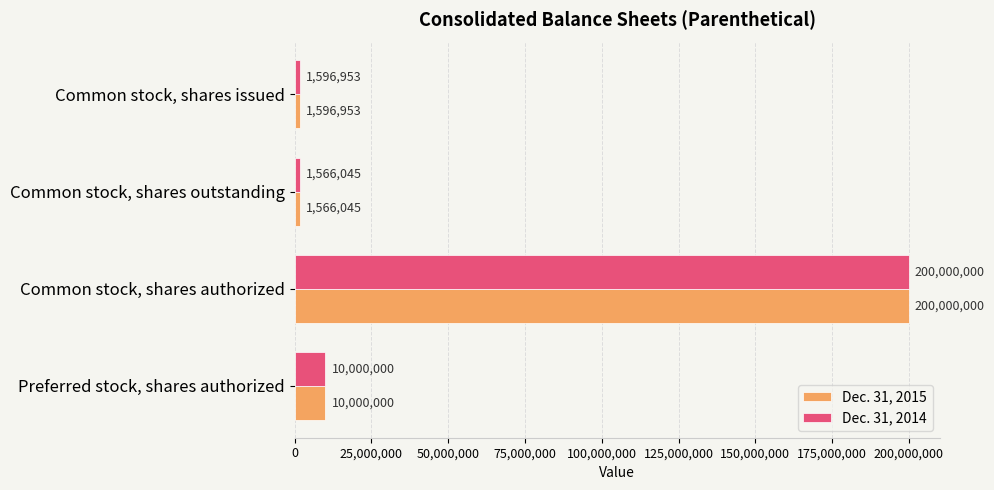

List the labels in order of Dec. 31, 2015 value, smallest first.

Common stock, shares outstanding, Common stock, shares issued, Preferred stock, shares authorized, Common stock, shares authorized